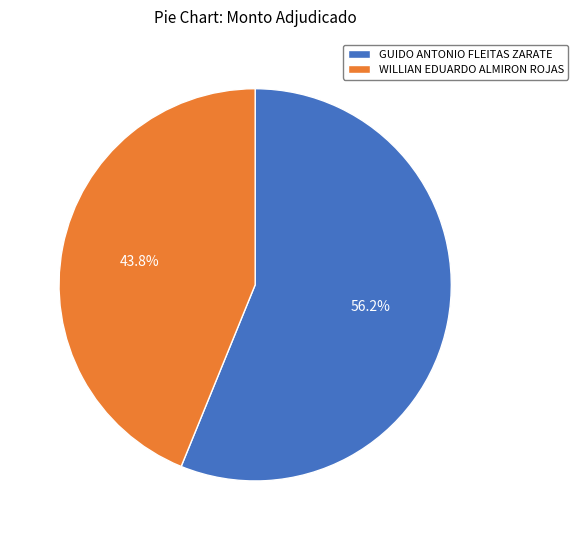

The GUIDO ANTONIO FLEITAS ZARATE slice represents 65% of the pie. True or false?

False